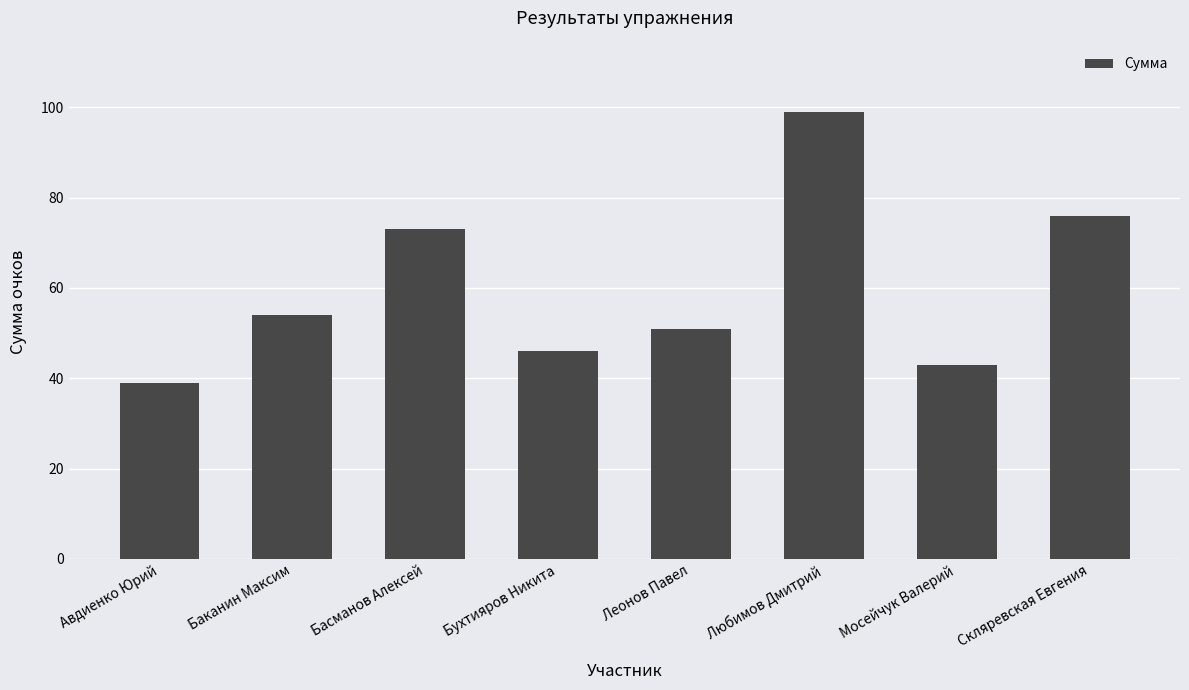

What value does the data have at Басманов Алексей?

73